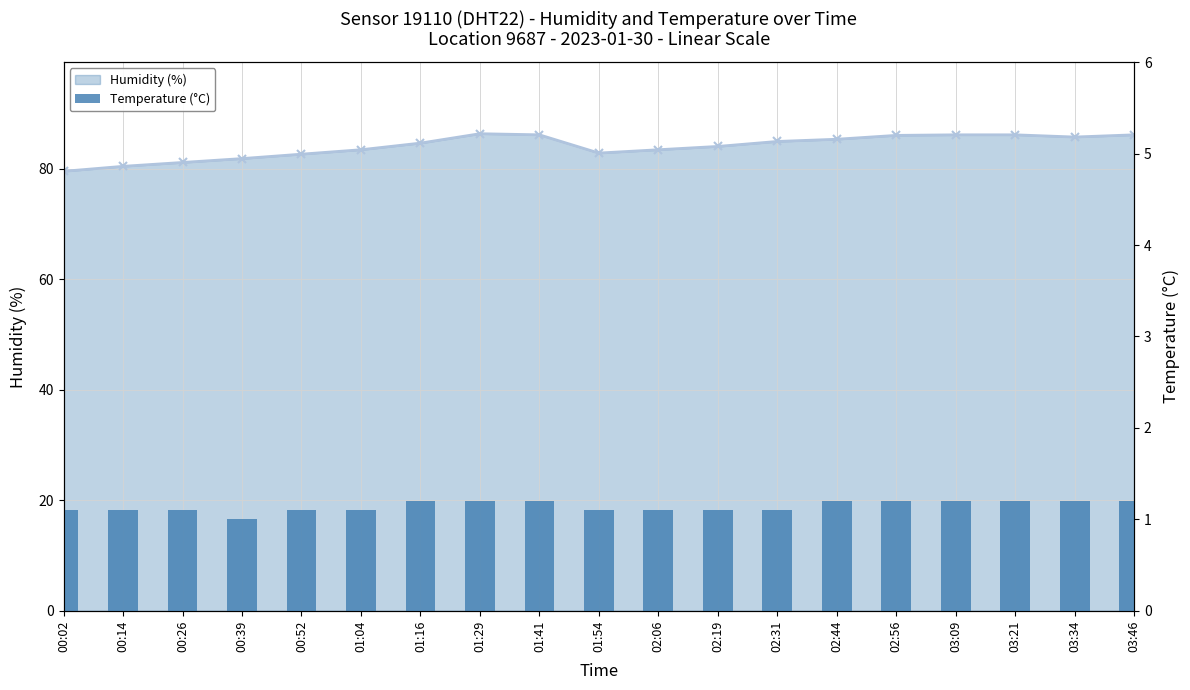

Reading left to right, transcribe all the data shown in this chart.

Humidity (%): 00:02=79.5	00:14=80.4	00:26=81.1	00:39=81.8	00:52=82.6	01:04=83.4	01:16=84.6	01:29=86.3	01:41=86.1	01:54=82.8	02:06=83.4	02:19=84.0	02:31=84.9	02:44=85.3	02:56=86.0	03:09=86.1	03:21=86.1	03:34=85.7	03:46=86.1
Temperature (°C): 00:02=1.1	00:14=1.1	00:26=1.1	00:39=1.0	00:52=1.1	01:04=1.1	01:16=1.2	01:29=1.2	01:41=1.2	01:54=1.1	02:06=1.1	02:19=1.1	02:31=1.1	02:44=1.2	02:56=1.2	03:09=1.2	03:21=1.2	03:34=1.2	03:46=1.2